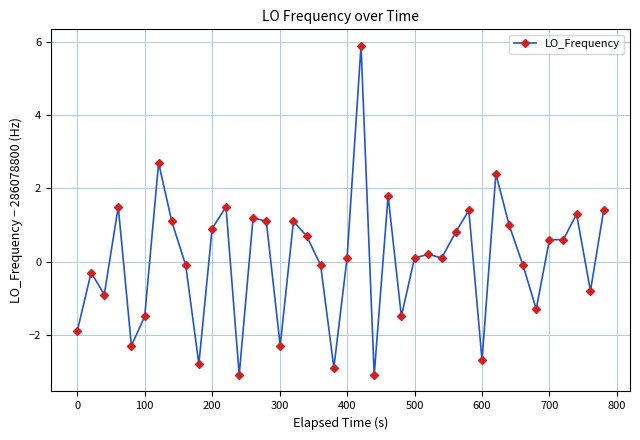

How many data points does each series have?

40